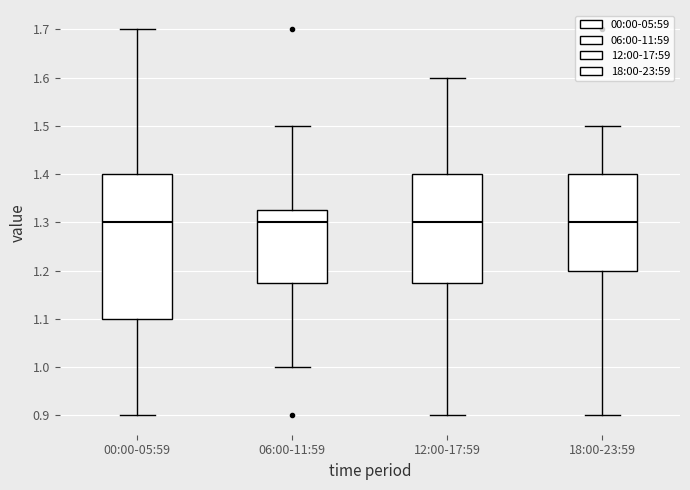

Reading left to right, read every box against the y-axis: the position of its median line, the range the box covers, and the ends of its whiskers. The values are not printed on the chart, so give them approximately, as read against the axis.

00:00-05:59: median 1.30, box 1.10 to 1.40, whiskers 0.90 to 1.70
06:00-11:59: median 1.30, box 1.18 to 1.33, whiskers 1.00 to 1.50
12:00-17:59: median 1.30, box 1.18 to 1.40, whiskers 0.90 to 1.60
18:00-23:59: median 1.30, box 1.20 to 1.40, whiskers 0.90 to 1.50